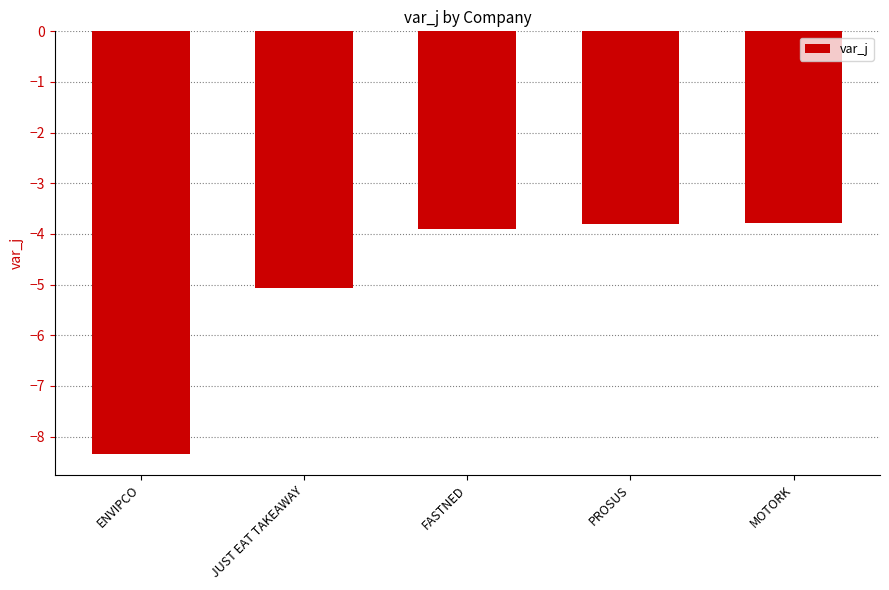

What is the label of the 1st bar from the right?

MOTORK